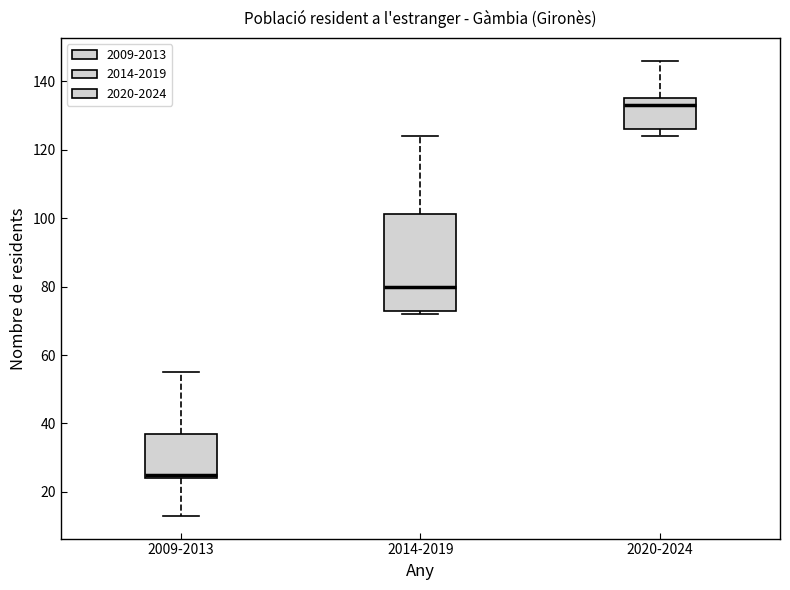

Reading left to right, transcribe this box plot: for each box, give where its median line is, the range the box spans, and where its two whiskers end, as read against the y-axis. The values are not printed on the chart, so give them approximately, as read against the axis.

2009-2013: median 26, box 24 to 38, whiskers 14 to 56
2014-2019: median 80, box 74 to 102, whiskers 72 to 124
2020-2024: median 134, box 126 to 136, whiskers 124 to 146